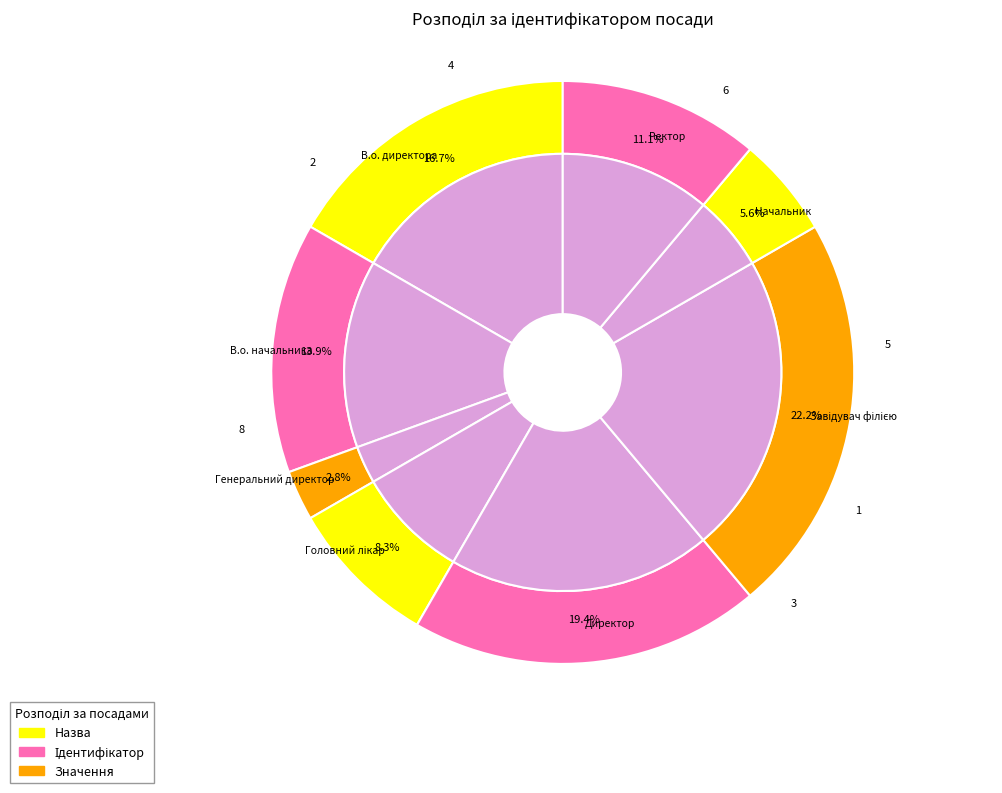

What is the total percentage of Завідувач філією and Головний лікар?

30.6%